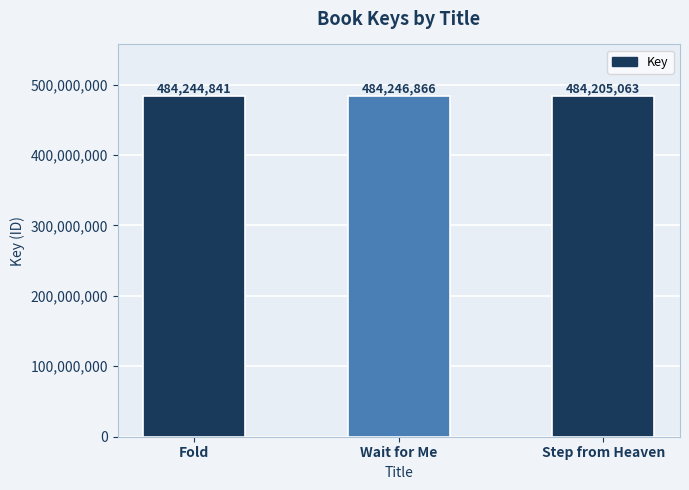

What position from the right is Step from Heaven?

1